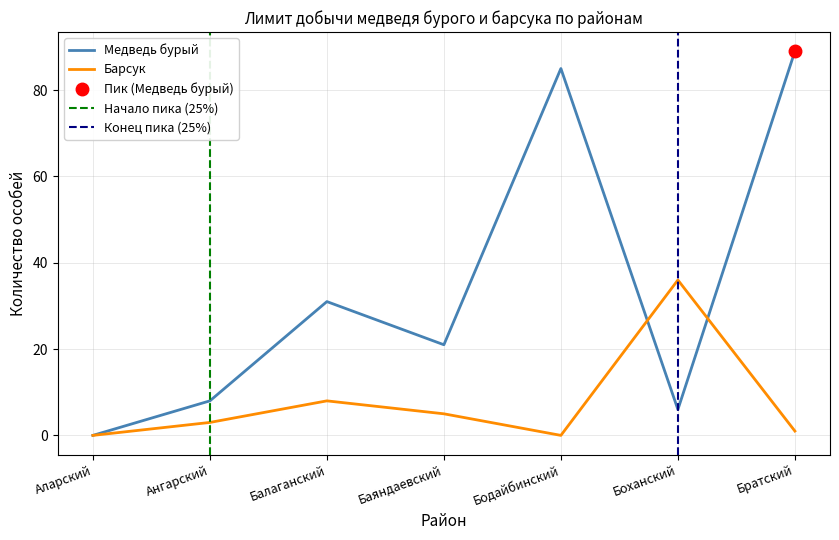

What is the total value across all series at Баяндаевский?

26